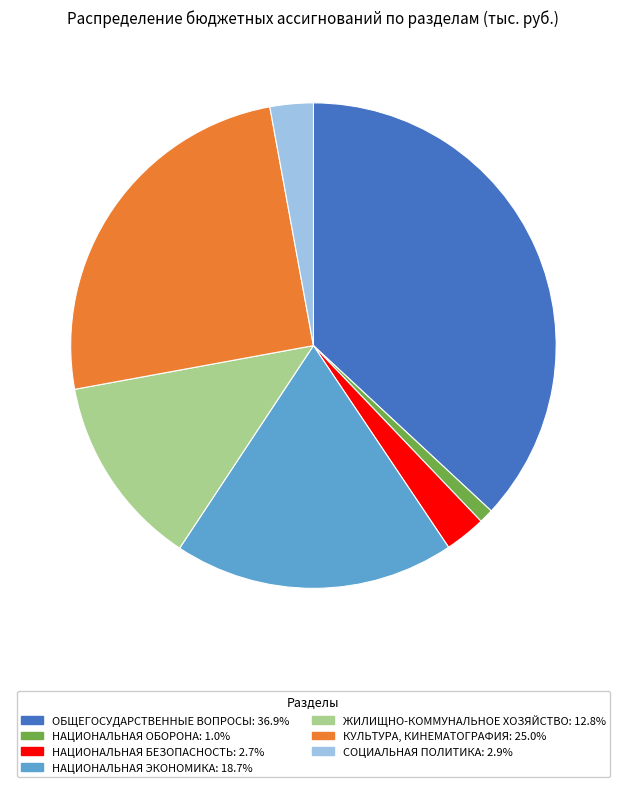

How many slices are in this pie chart?

7